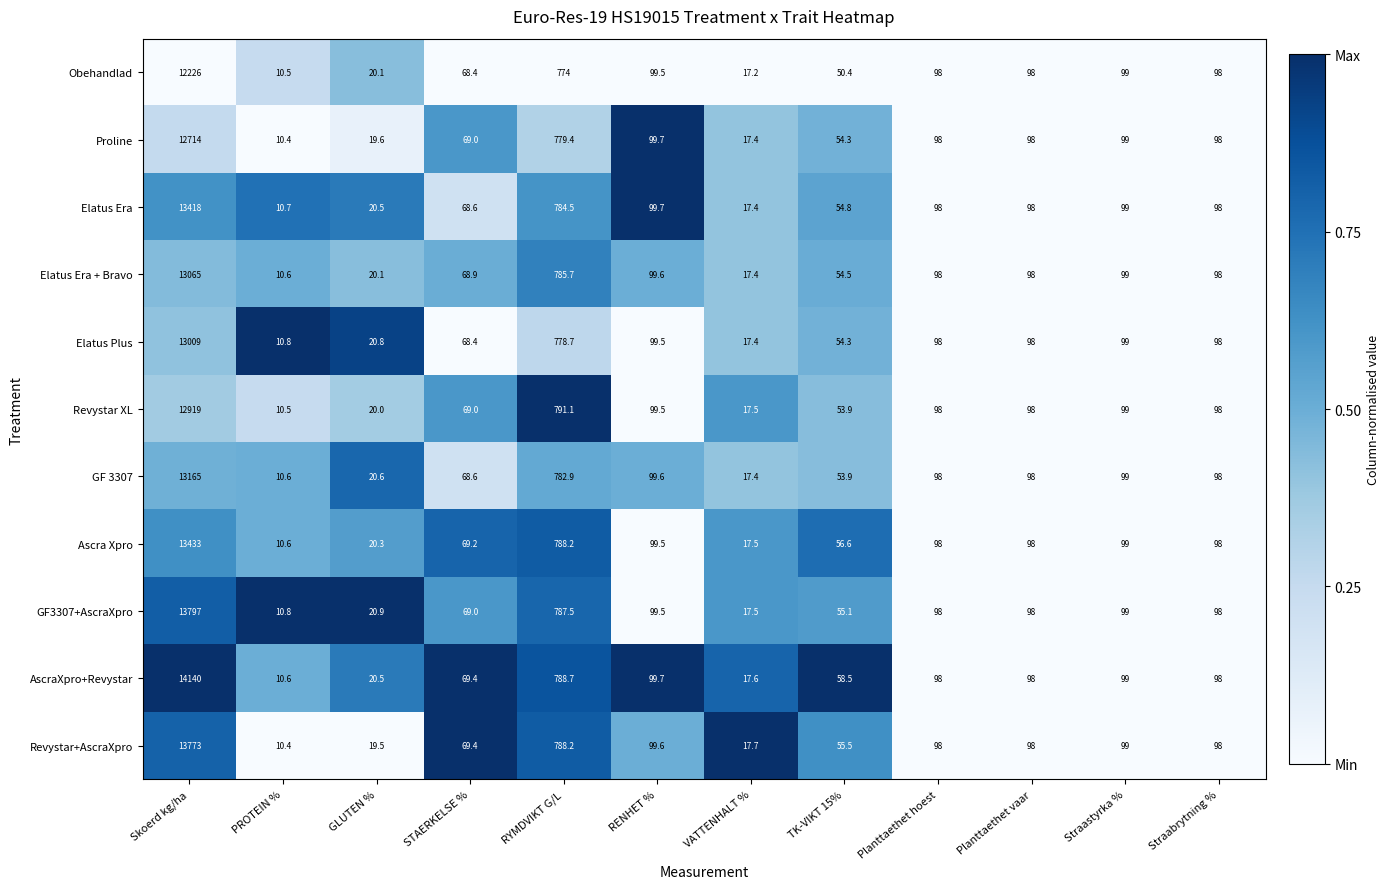

Is it true that Obehandlad equals 20.1 at GLUTEN %?

True